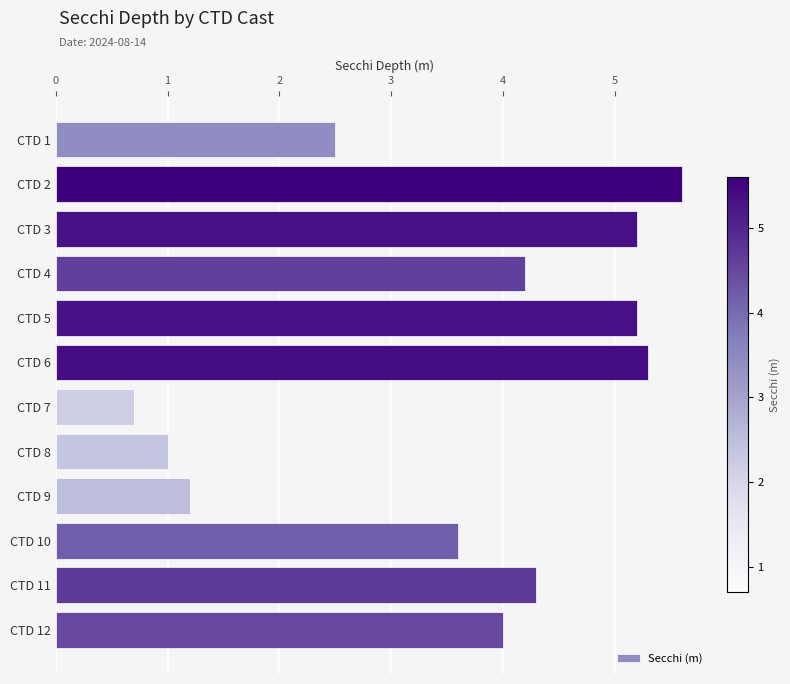

Reading bottom to top, what are all the values shown in this chart?

CTD 12=4.0	CTD 11=4.3	CTD 10=3.6	CTD 9=1.2	CTD 8=1.0	CTD 7=0.7	CTD 6=5.3	CTD 5=5.2	CTD 4=4.2	CTD 3=5.2	CTD 2=5.6	CTD 1=2.5